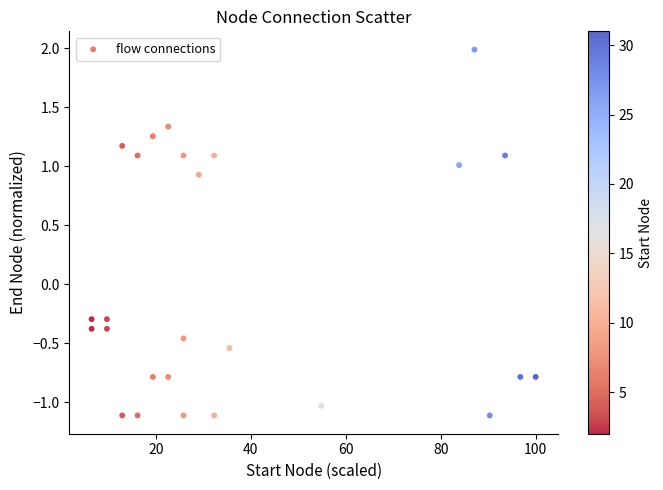

What is the range of Y values (max minus min)?

3.1